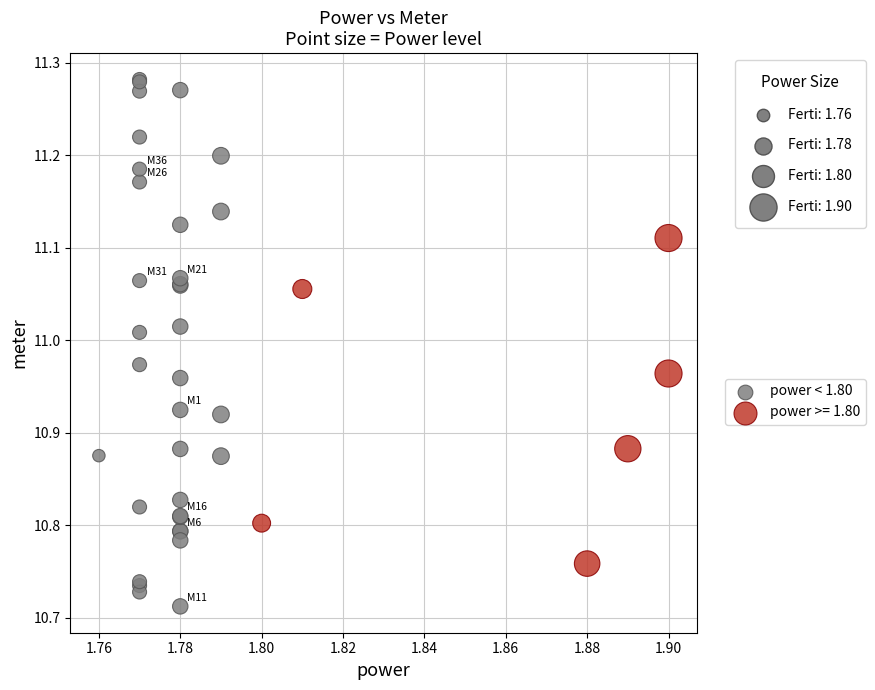

Which series contains the lowest Y value?

power < 1.80